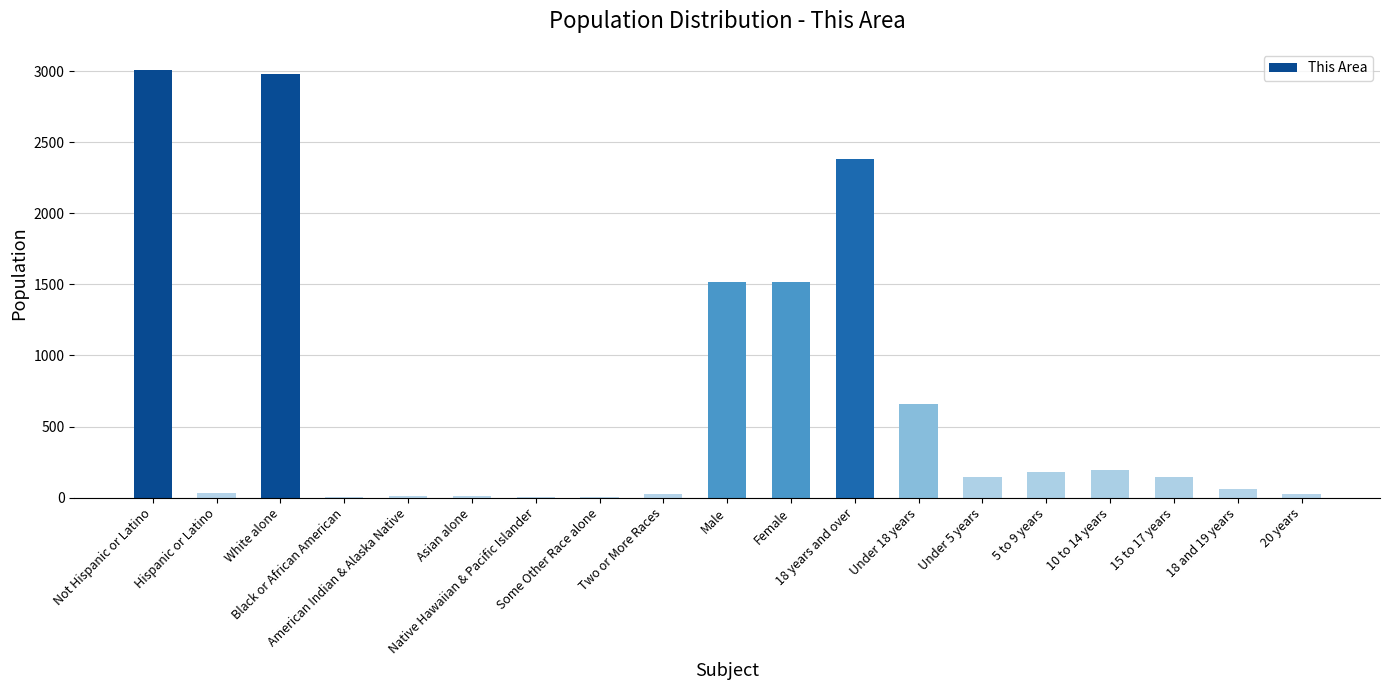

What is the maximum value shown in the chart?

3007